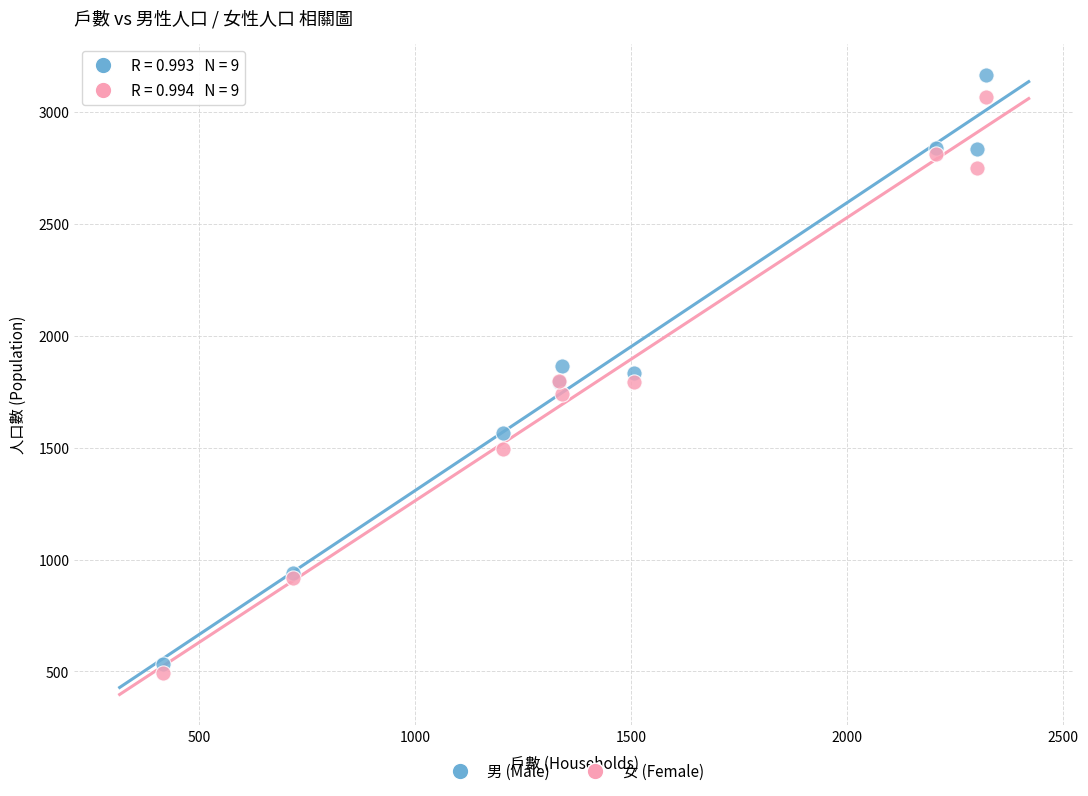

Which series reaches the minimum Y coordinate?

女 (Female)